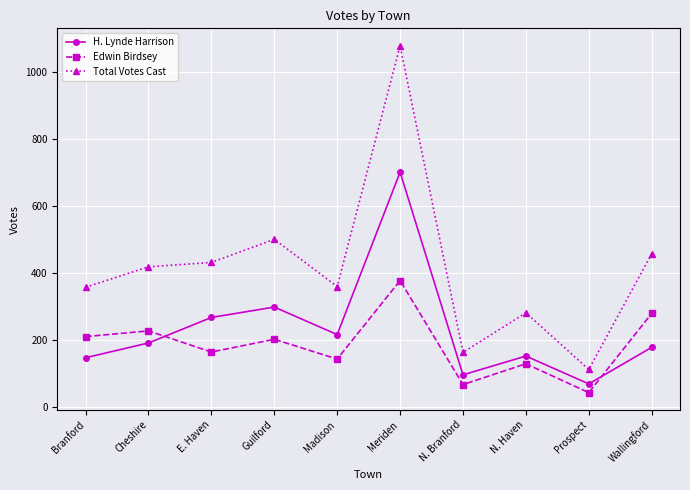

At which category does H. Lynde Harrison reach its first local peak?

Guilford